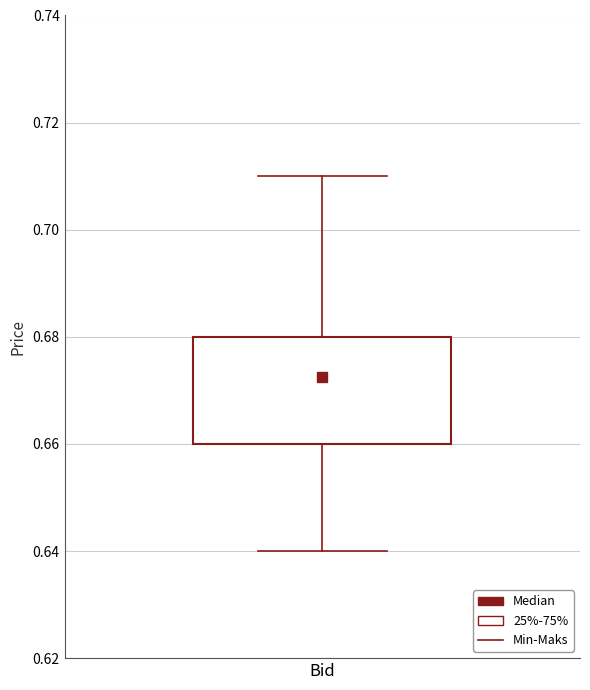

Transcribe this box plot: give where the median line is, the range the box spans, and where the two whiskers end, as read against the y-axis. The values are not printed on the chart, so give them approximately, as read against the axis.

median 0.67, box 0.66 to 0.68, whiskers 0.64 to 0.71